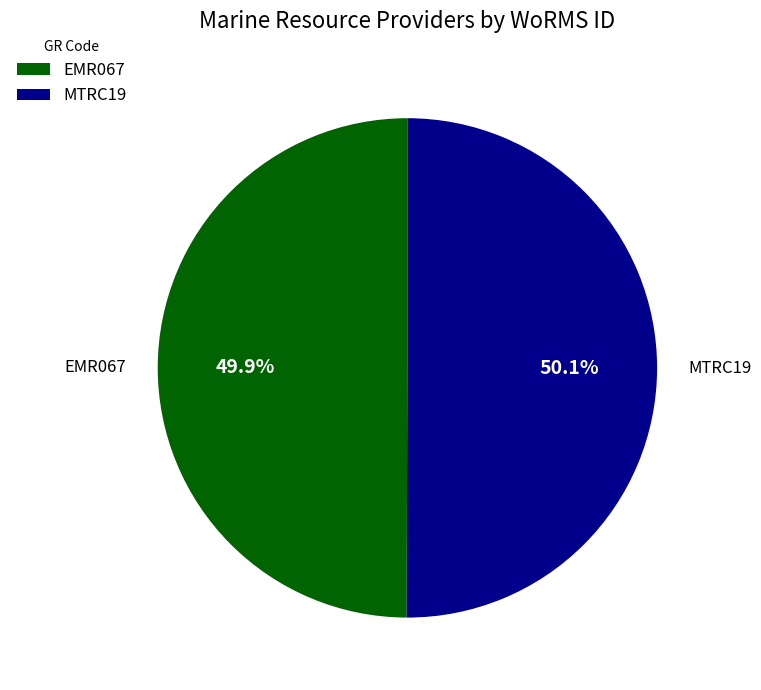

To the nearest percent, what portion does MTRC19 represent?

50%